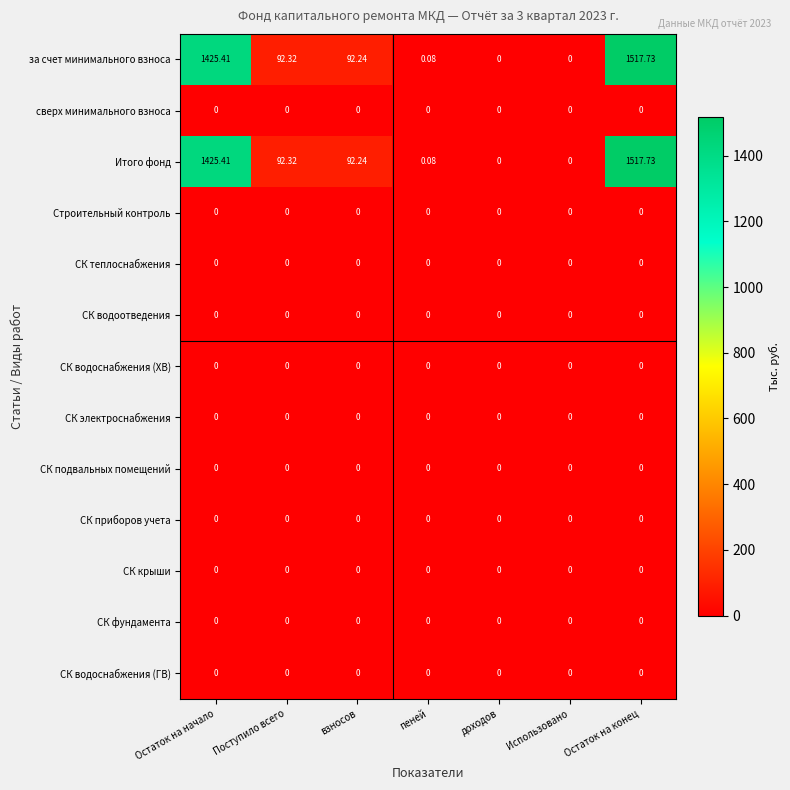

At which category does the chart reach its peak across all series?

Остаток на конец